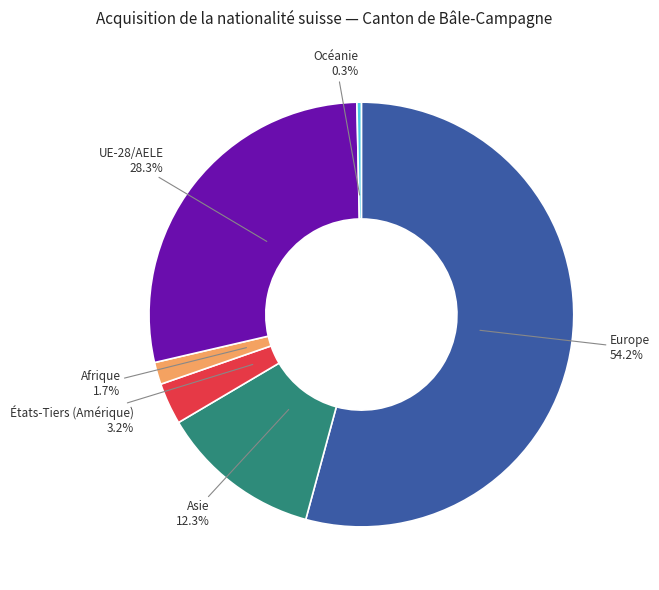

To the nearest percent, what portion does Europe represent?

54%